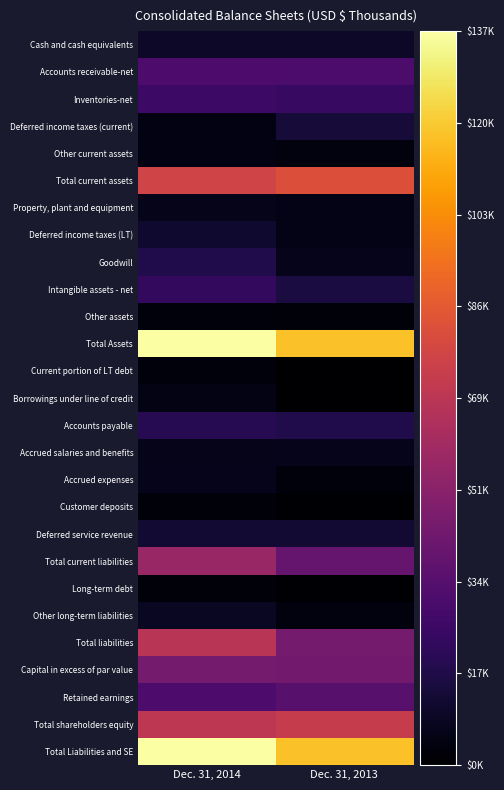

List the series in order of their peak value, lowest first.

Customer deposits, Long-term debt, Other assets, Current portion of LT debt, Other current assets, Borrowings under line of credit, Property, plant and equipment, Accrued expenses, Accrued salaries and benefits, Other long-term liabilities, Cash and cash equivalents, Deferred income taxes (LT), Deferred service revenue, Deferred income taxes (current), Goodwill, Accounts payable, Intangible assets - net, Inventories-net, Accounts receivable-net, Retained earnings, Capital in excess of par value, Total current liabilities, Total liabilities, Total shareholders equity, Total current assets, Total Assets, Total Liabilities and SE